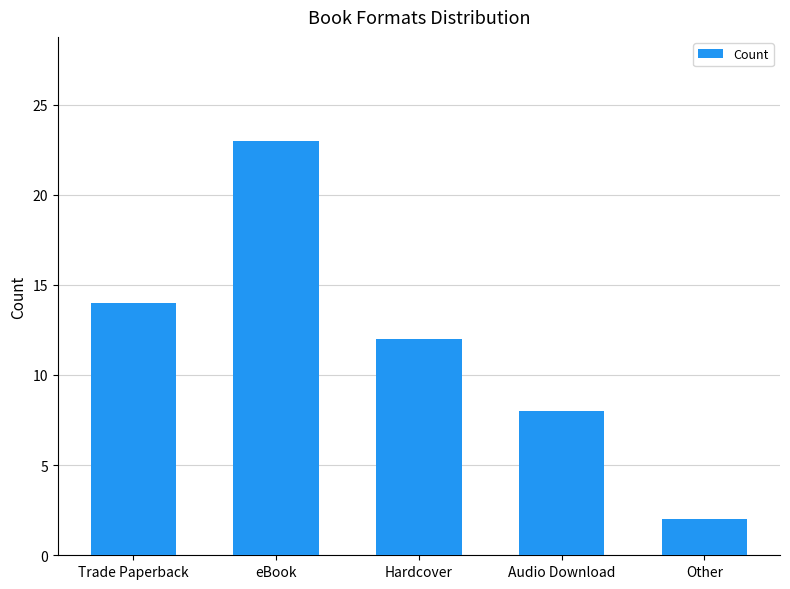

What is the sum of all values?

59